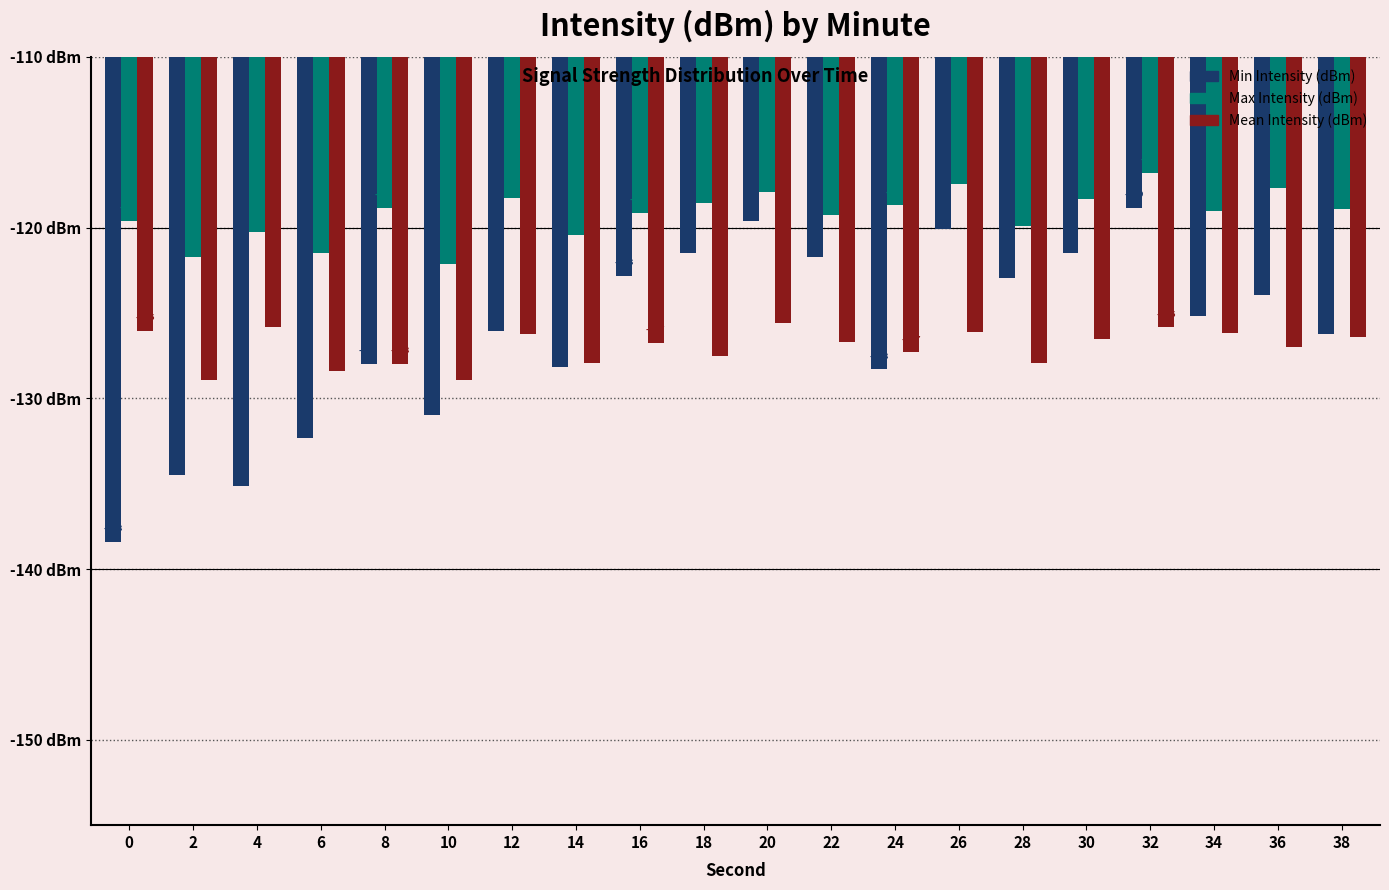

Is it true that Max Intensity (dBm) equals -119.2 at 22?

True